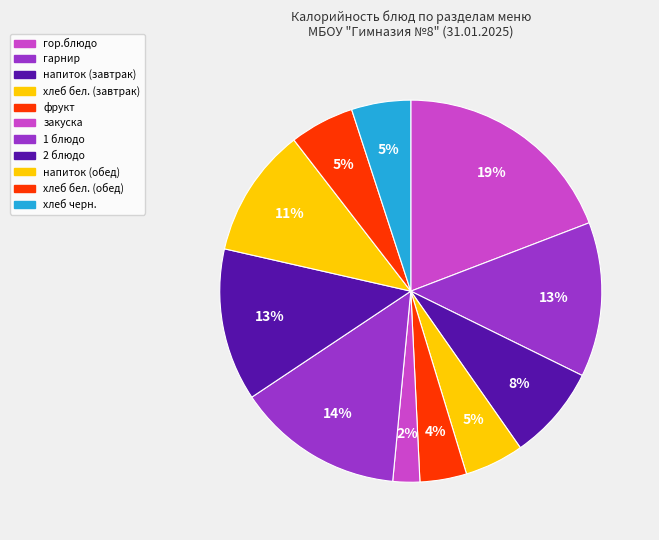

Approximately how many times larger is the value at гарнир compared to напиток (завтрак)?

1.6